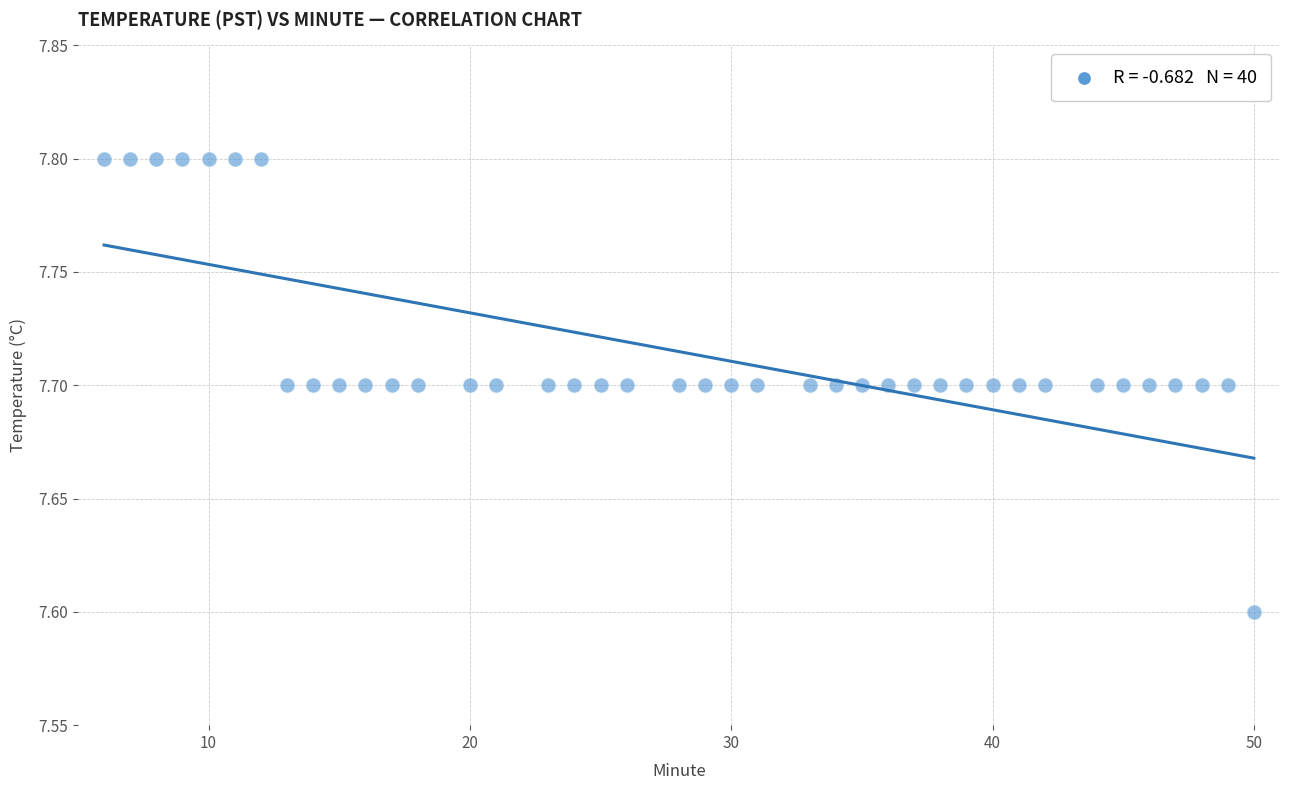

What Y value in the scatter plot is closest to 7?

7.6